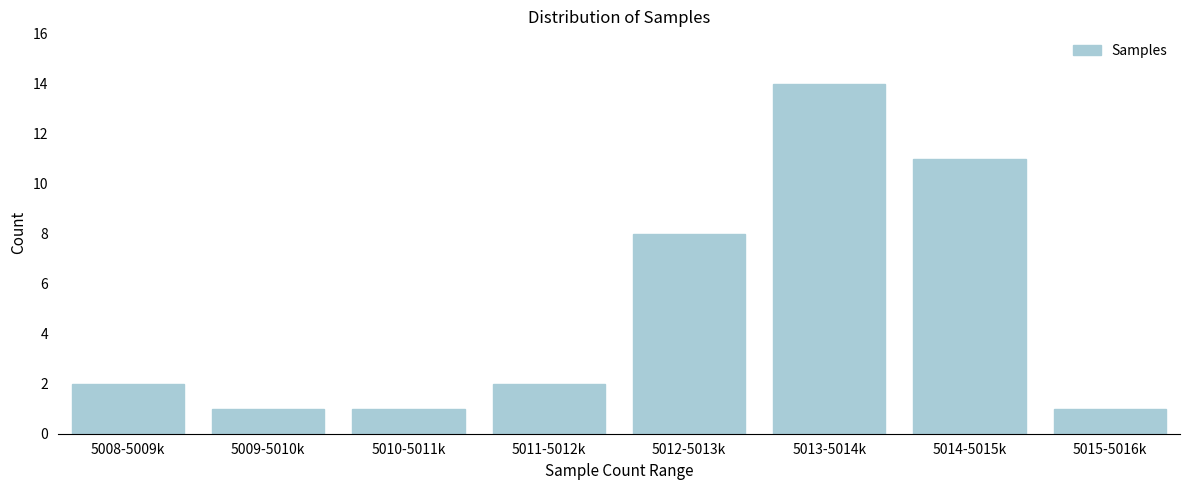

Reading left to right, what are all the values shown in this chart?

2	1	1	2	8	14	11	1